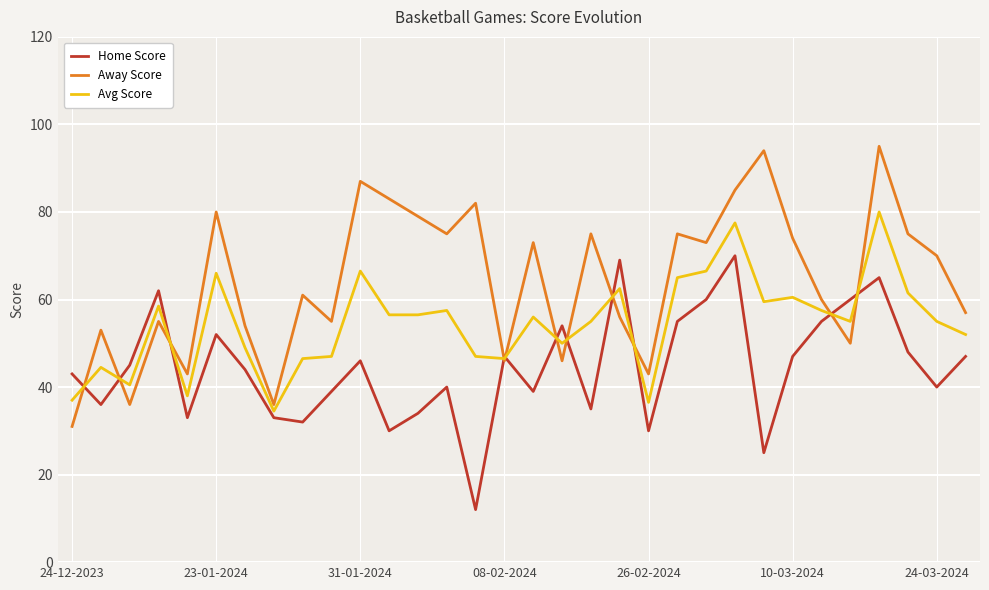

What is the smallest value displayed?

12.0